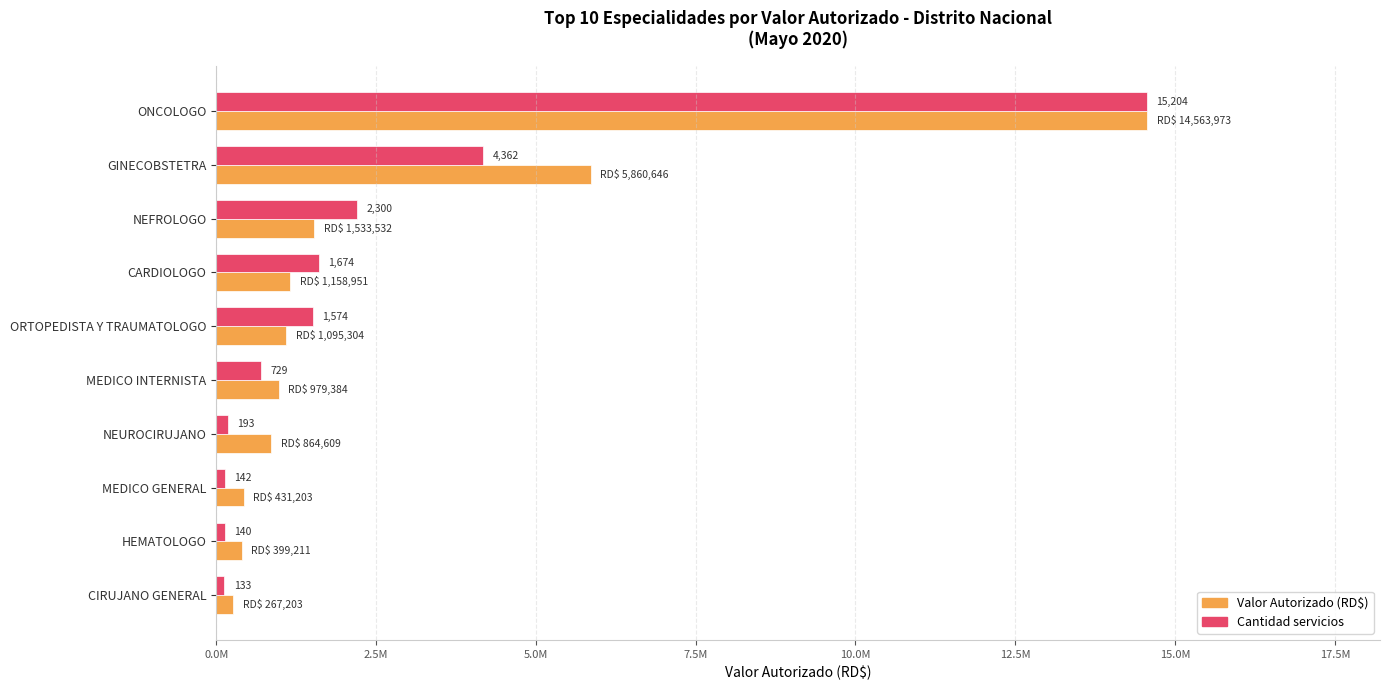

Reading right to left, what are all the values shown in this chart?

Valor Autorizado (RD$): 267203.2	399210.7	431203.0	864608.8	979384.0	1095303.9	1158950.7	1533532.0	5860646.0	14563972.6
Cantidad servicios (scaled): 127401.2	134106.6	136022.4	184875.5	698312.0	1507740.9	1603531.3	2203179.2	4178377.3	14563972.6